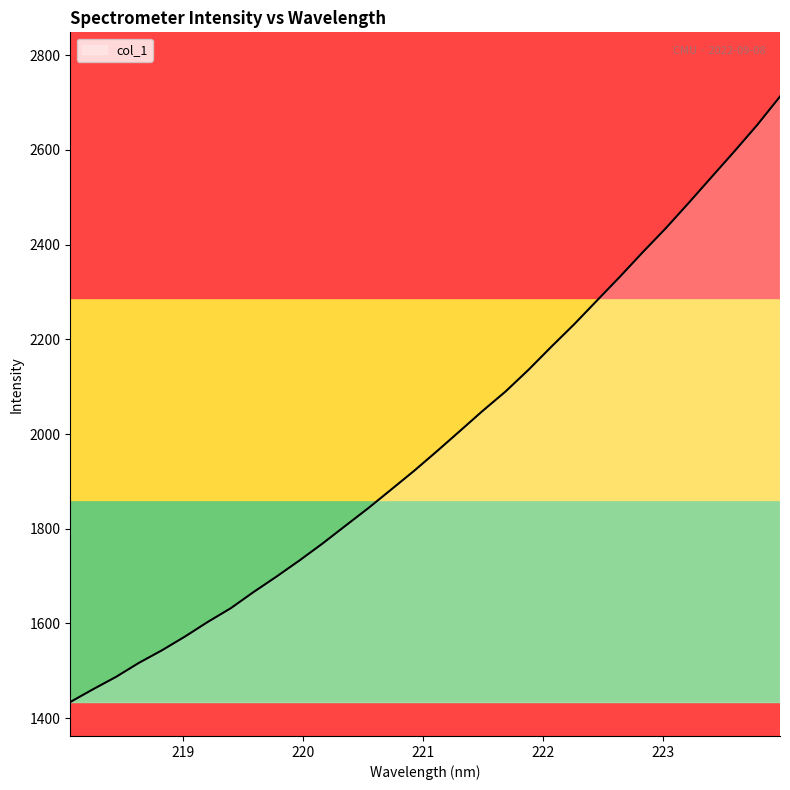

What is the average value?

1989.1